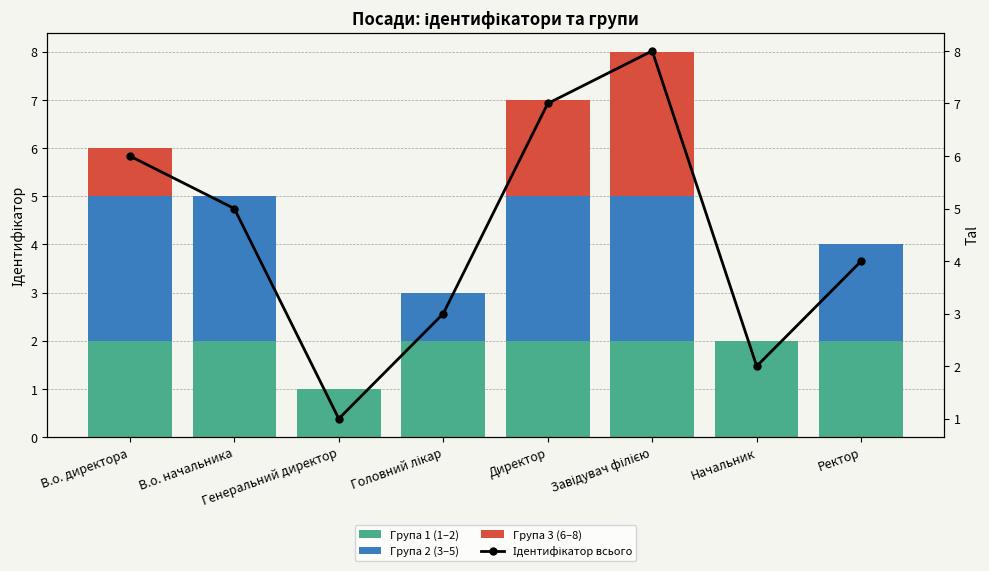

Does the chart contain any negative values?

No